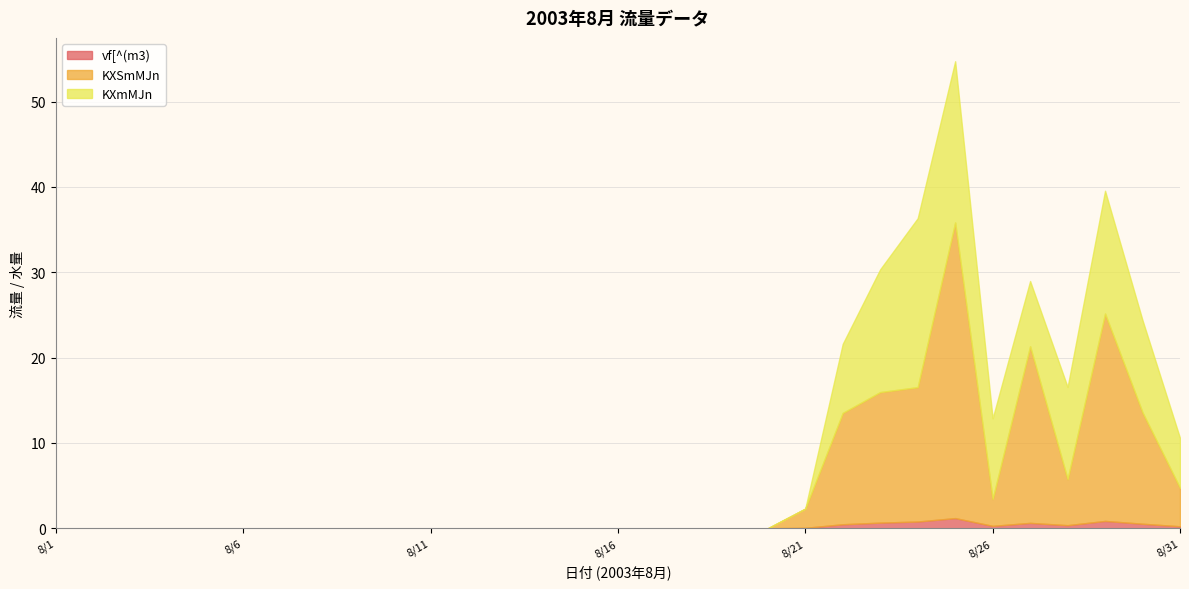

Reading right to left, transcribe all the data shown in this chart.

vf[^(m3): 8/31=0.2	8/30=0.5	8/29=0.9	8/28=0.4	8/27=0.6	8/26=0.3	8/25=1.2	8/24=0.8	8/23=0.7	8/22=0.5	8/21=0.1	8/20=0.0	8/19=0.0	8/18=0.0	8/17=0.0	8/16=0.0	8/15=0.0	8/14=0.0	8/13=0.0	8/12=0.0	8/11=0.0	8/10=0.0	8/9=0.0	8/8=0.0	8/7=0.0	8/6=0.0	8/5=0.0	8/4=0.0	8/3=0.0	8/2=0.0	8/1=0.0
KXSmMJn: 8/31=4.5	8/30=13.0	8/29=24.3	8/28=5.4	8/27=20.7	8/26=3.1	8/25=34.6	8/24=15.7	8/23=15.3	8/22=13.0	8/21=2.2	8/20=0.0	8/19=0.0	8/18=0.0	8/17=0.0	8/16=0.0	8/15=0.0	8/14=0.0	8/13=0.0	8/12=0.0	8/11=0.0	8/10=0.0	8/9=0.0	8/8=0.0	8/7=0.0	8/6=0.0	8/5=0.0	8/4=0.0	8/3=0.0	8/2=0.0	8/1=0.0
KXmMJn: 8/31=5.8	8/30=10.8	8/29=14.4	8/28=10.8	8/27=7.6	8/26=9.4	8/25=18.9	8/24=19.8	8/23=14.4	8/22=8.1	8/21=0.0	8/20=0.0	8/19=0.0	8/18=0.0	8/17=0.0	8/16=0.0	8/15=0.0	8/14=0.0	8/13=0.0	8/12=0.0	8/11=0.0	8/10=0.0	8/9=0.0	8/8=0.0	8/7=0.0	8/6=0.0	8/5=0.0	8/4=0.0	8/3=0.0	8/2=0.0	8/1=0.0